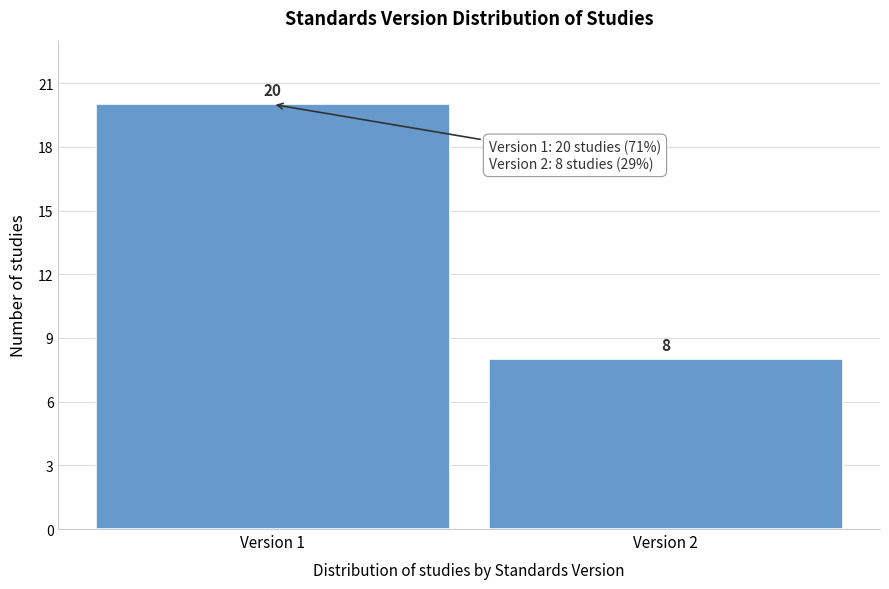

Reading left to right, what are all the values shown in this chart?

20	8